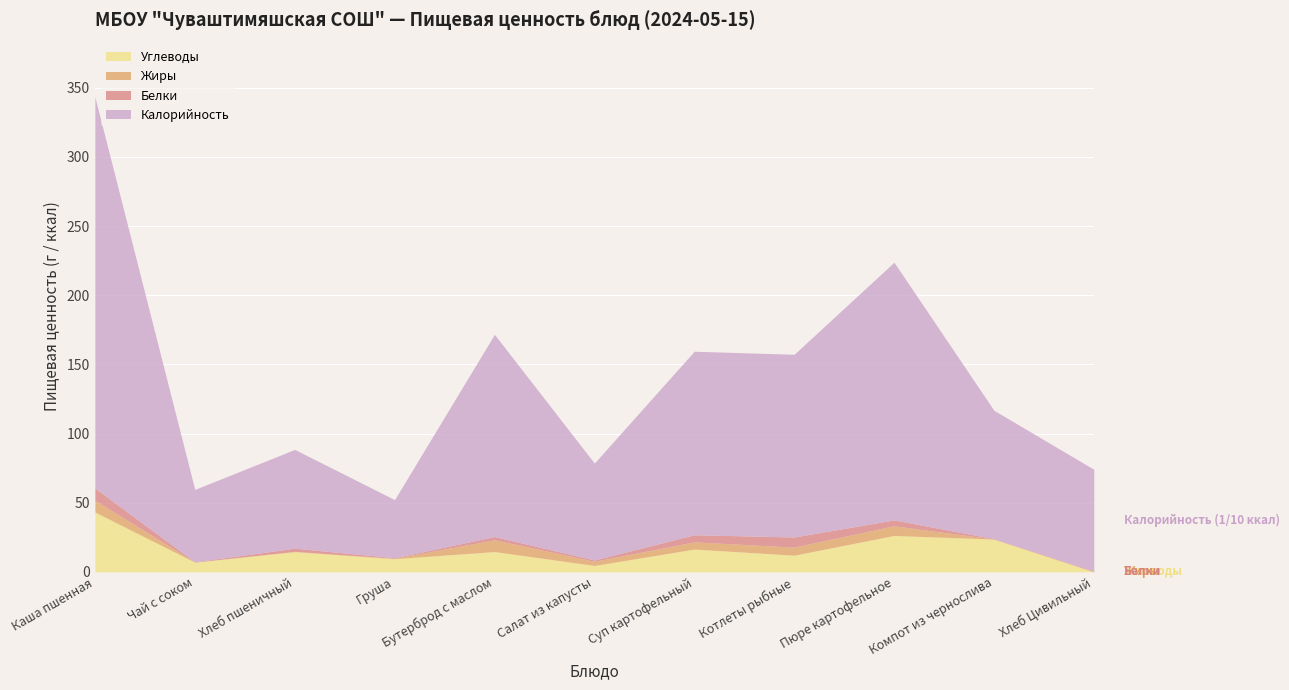

Between Груша and Бутерброд с маслом, which series saw the biggest shift?

Калорийность